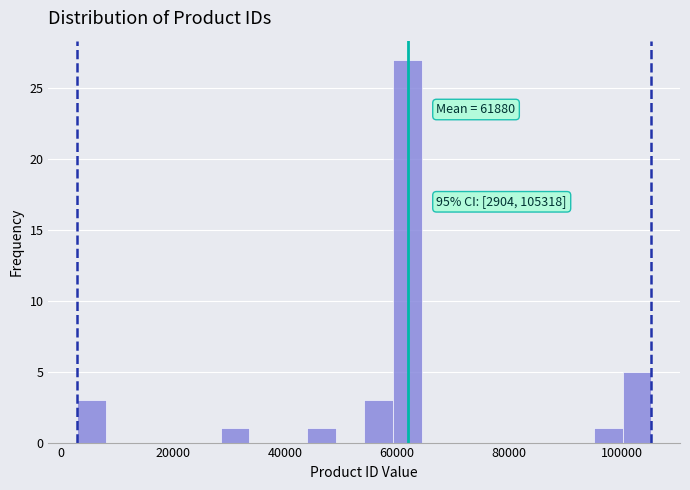

Read against the x-axis, roughly where is the centre of the tallest bar?

62000